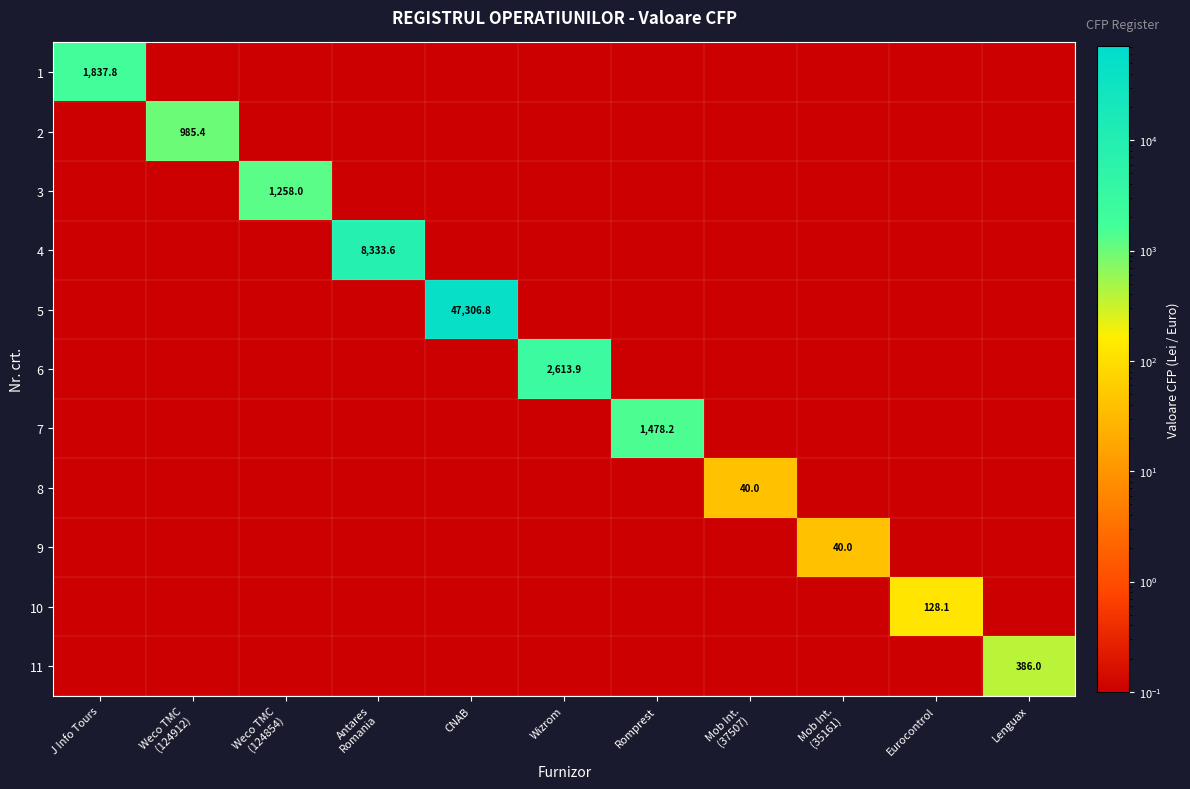

At which category is the sum across all series the highest?

CNAB